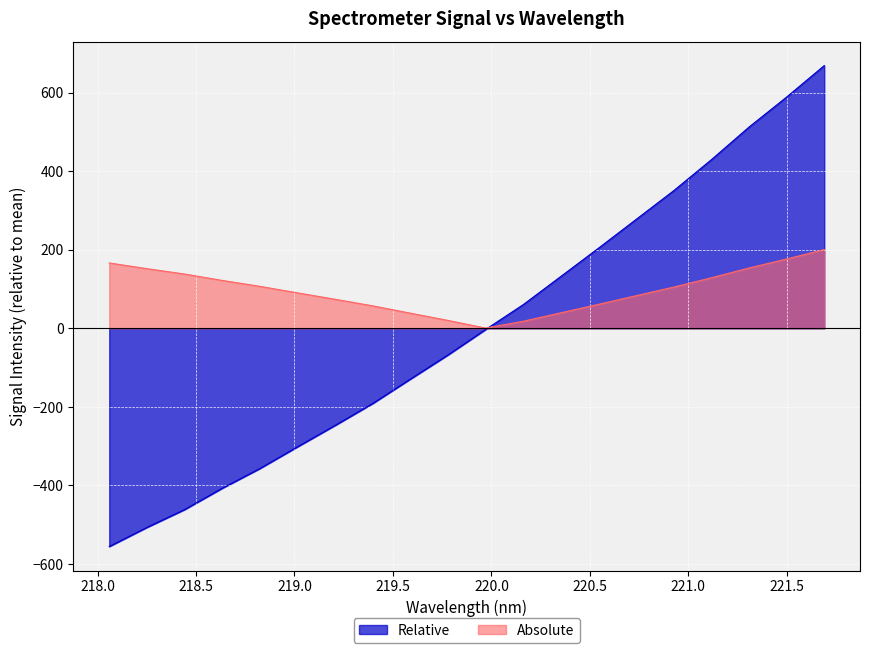

Where is the data nearest to the value 56?

220.1623